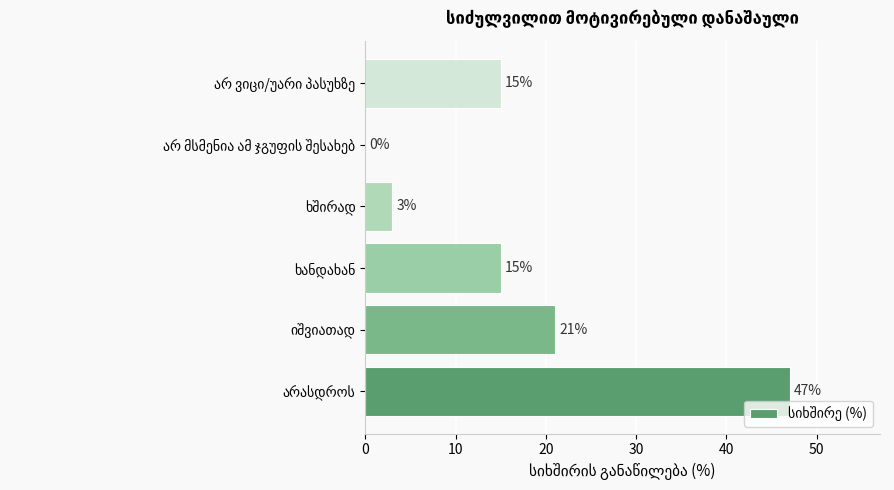

What is the sum of all values?

101